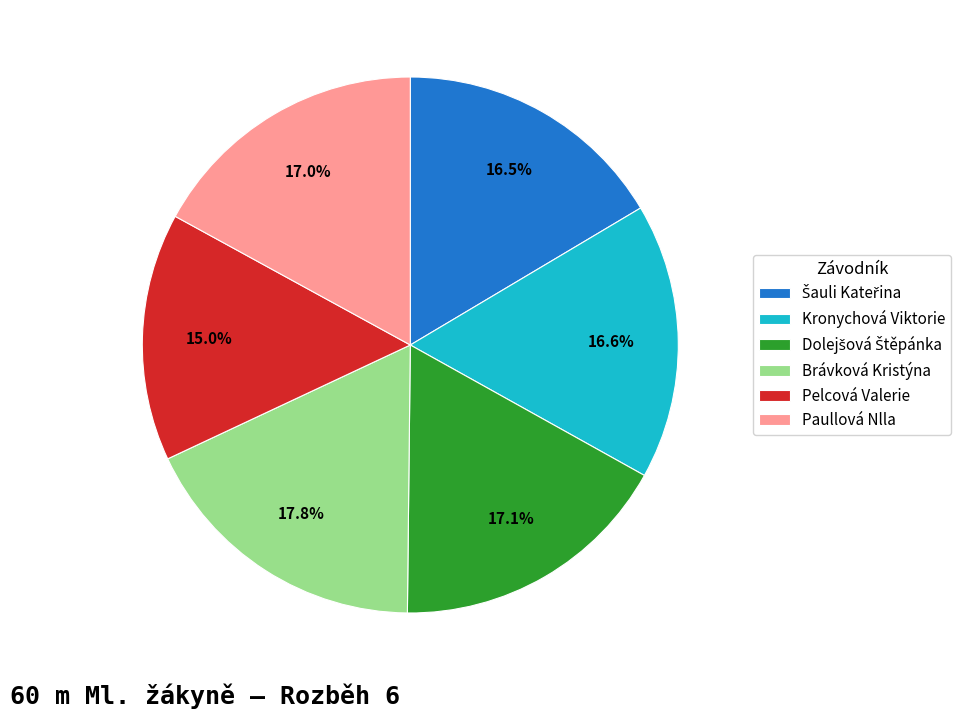

To the nearest percent, what is the difference between the largest and smallest slice percentages?

3%